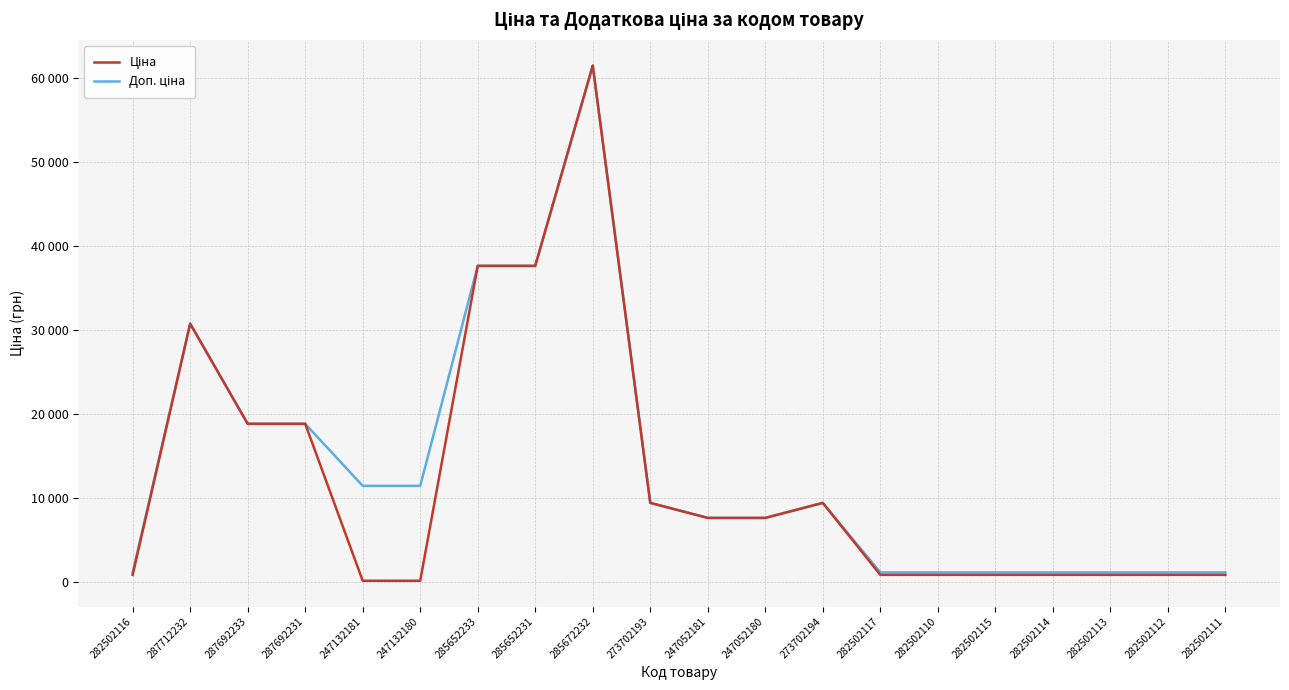

Does the chart have visible grid lines?

Yes